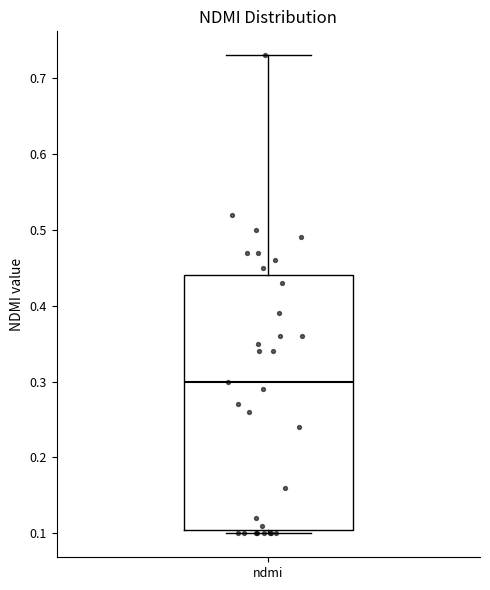

Where does the median line of the box for ndmi sit on the y-axis? The values are not printed on the chart, so give them approximately, as read against the axis.

0.30